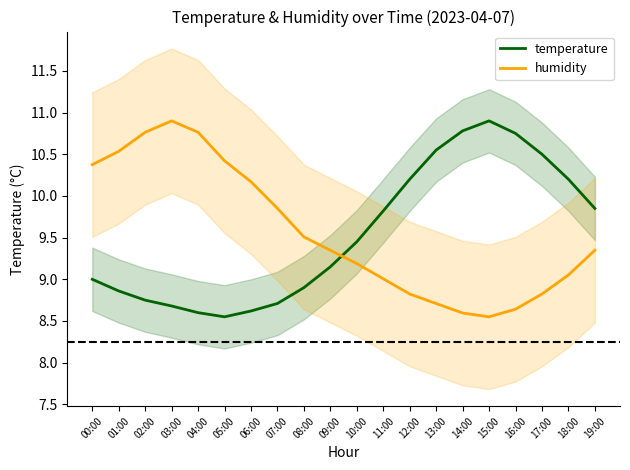

Which category has the lowest value in the humidity series?

15:00